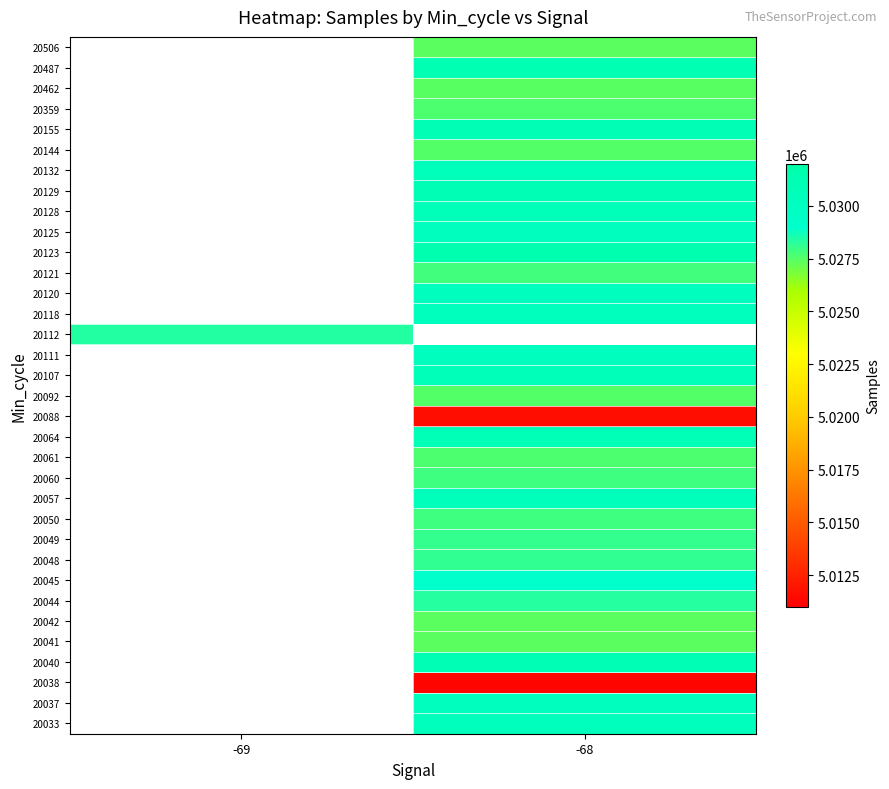

List the series in order of their overall mean, highest first.

20033, 20037, 20038, 20040, 20041, 20042, 20044, 20045, 20048, 20049, 20050, 20057, 20060, 20061, 20064, 20088, 20092, 20107, 20111, 20112, 20118, 20120, 20121, 20123, 20125, 20128, 20129, 20132, 20144, 20155, 20359, 20462, 20487, 20506